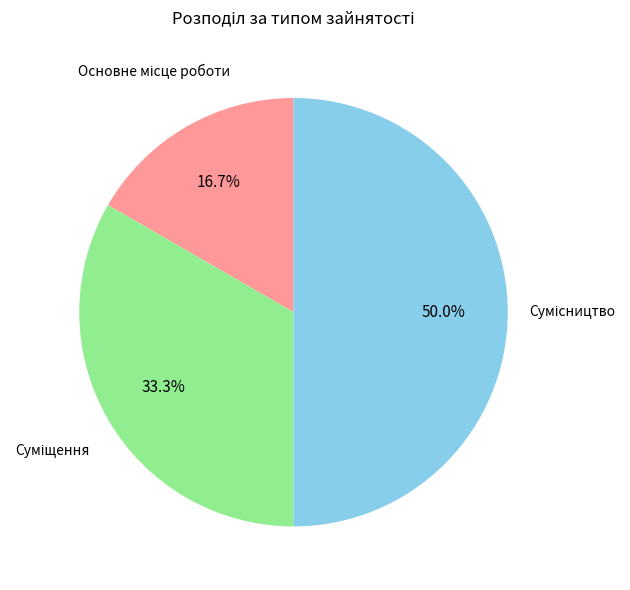

Is it true that Суміщення is 33% of the pie?

True